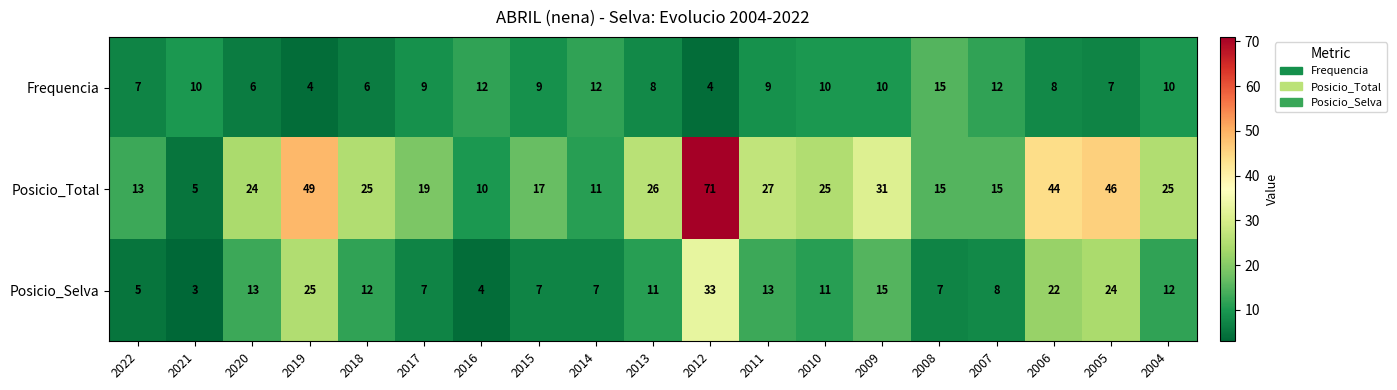

The value of Posicio_Total at 2021 is 5. True or false?

True